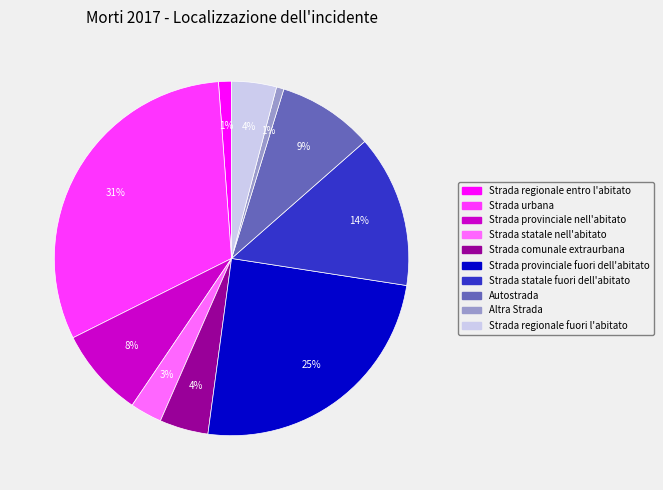

Which category has the biggest portion of the pie?

Strada urbana